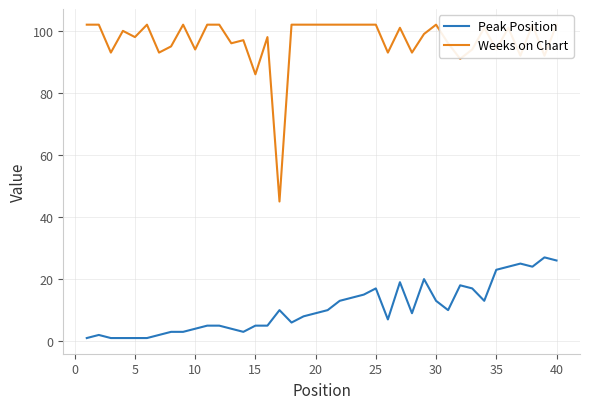

How many lines are shown in the chart?

2